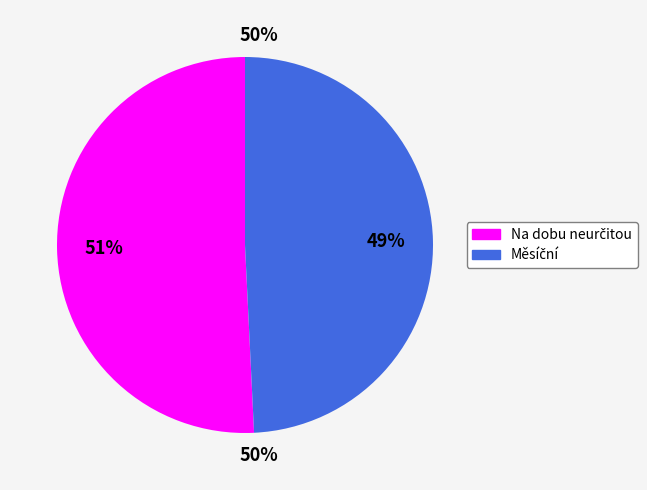

How many slices are in this pie chart?

2